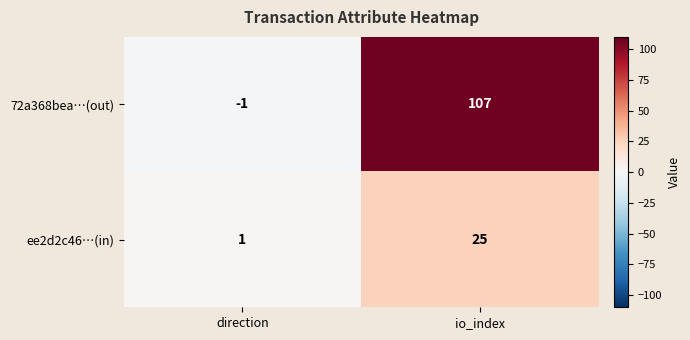

Where is 72a368bea…(out) nearest to the value 53?

direction